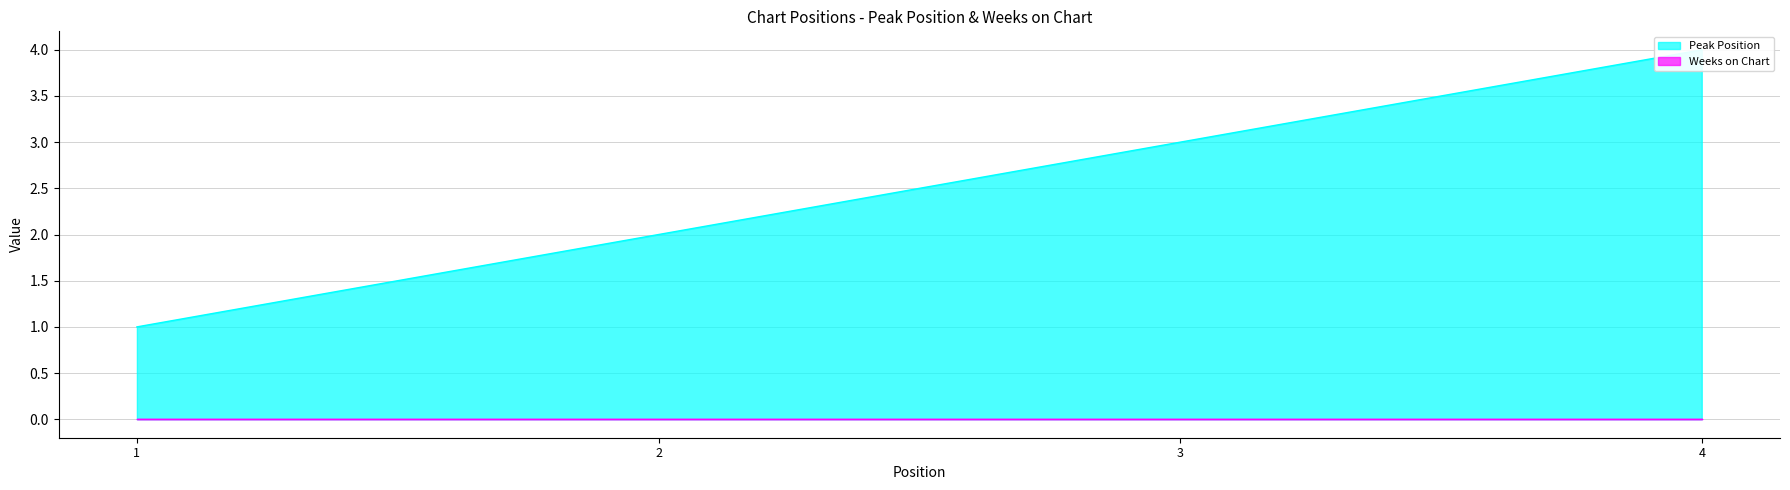

Reading left to right, extract all data points from this chart.

1	2	3	4